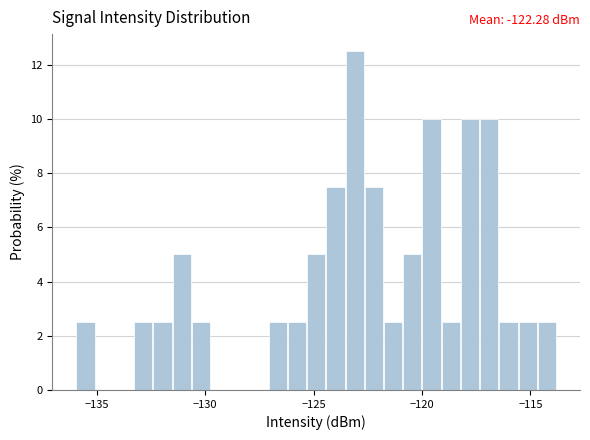

Read against the x-axis, roughly where is the centre of the tallest bar?

-123.0